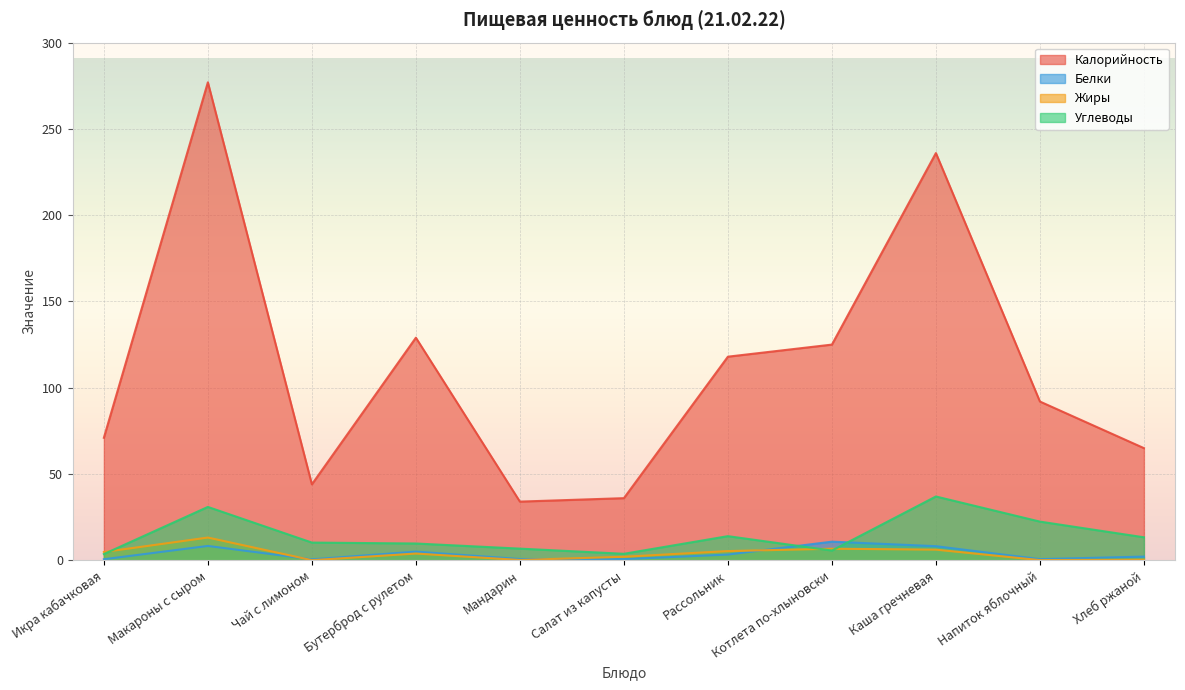

True or false: Жиры and Белки cross at least once.

True